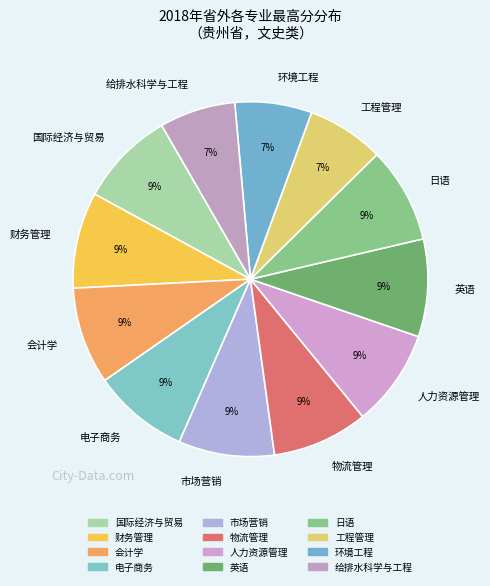

How many slices are in this pie chart?

12